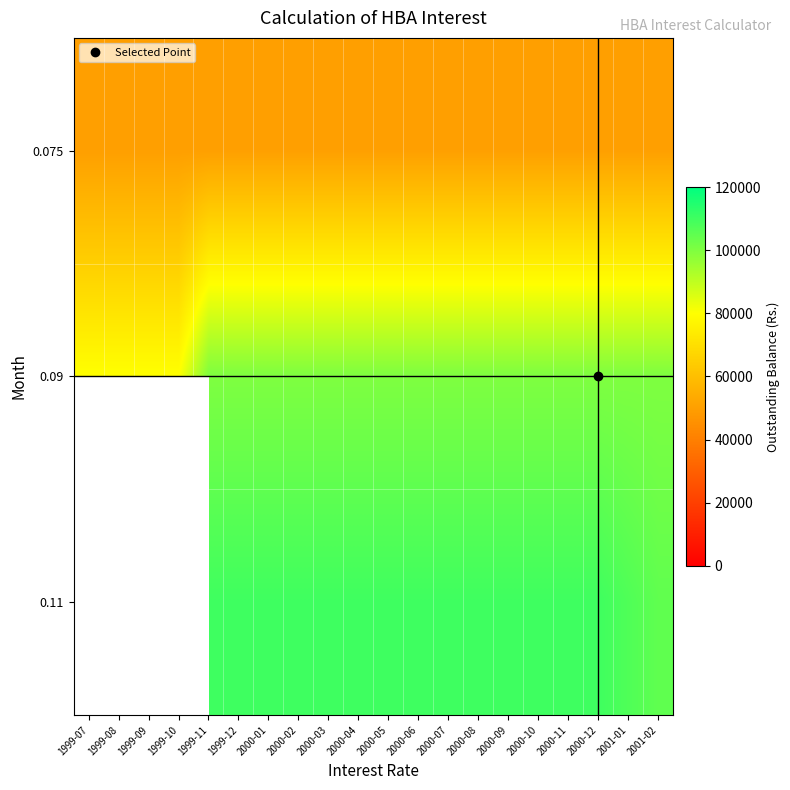

Which series has the widest spread of values?

0.09